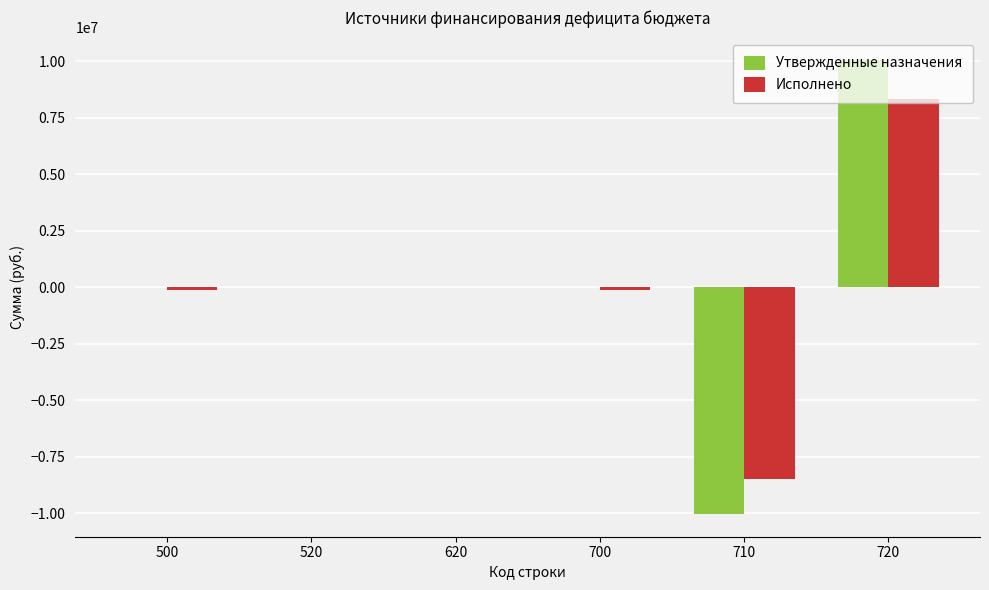

How many distinct data groups are displayed?

2